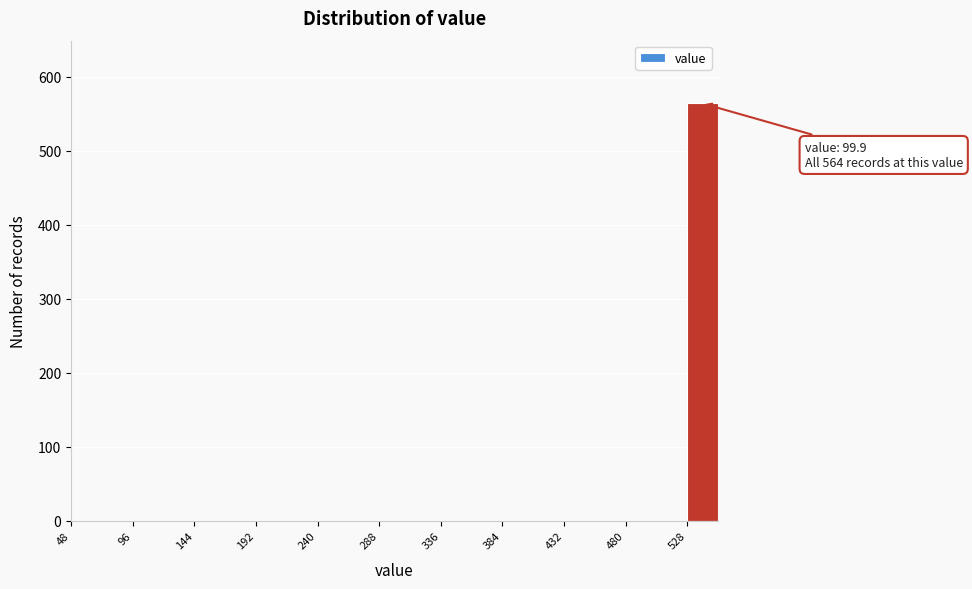

Over which range of the x-axis is the bar tallest?

528 to 552